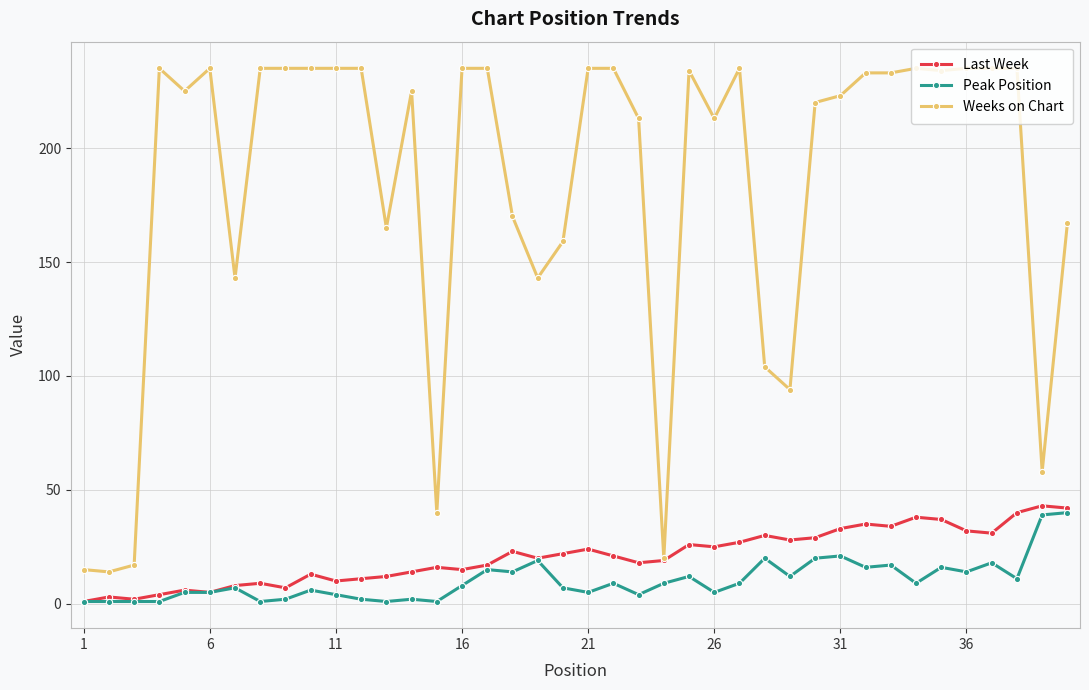

True or false: Weeks on Chart and Peak Position cross at least once.

False